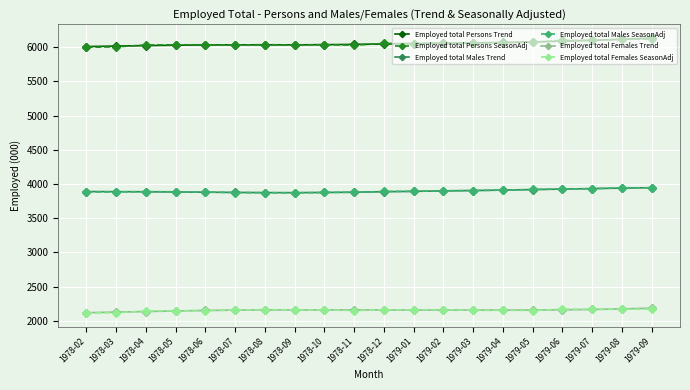

Count the number of data series in this chart.

6